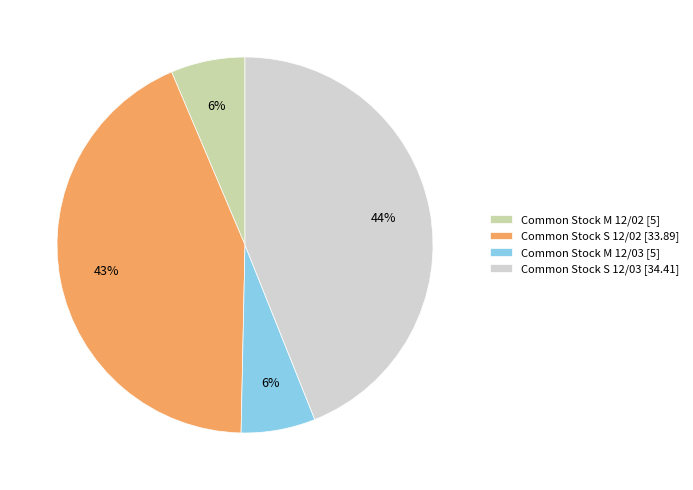

True or false: Common Stock S 12/03 accounts for 44% of the total.

True